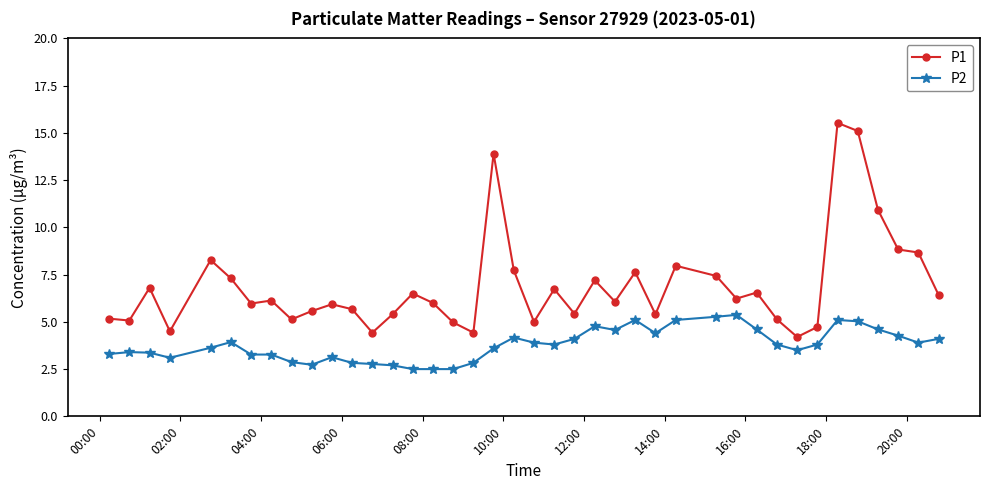

What is the lowest value of the P1 series?

4.2